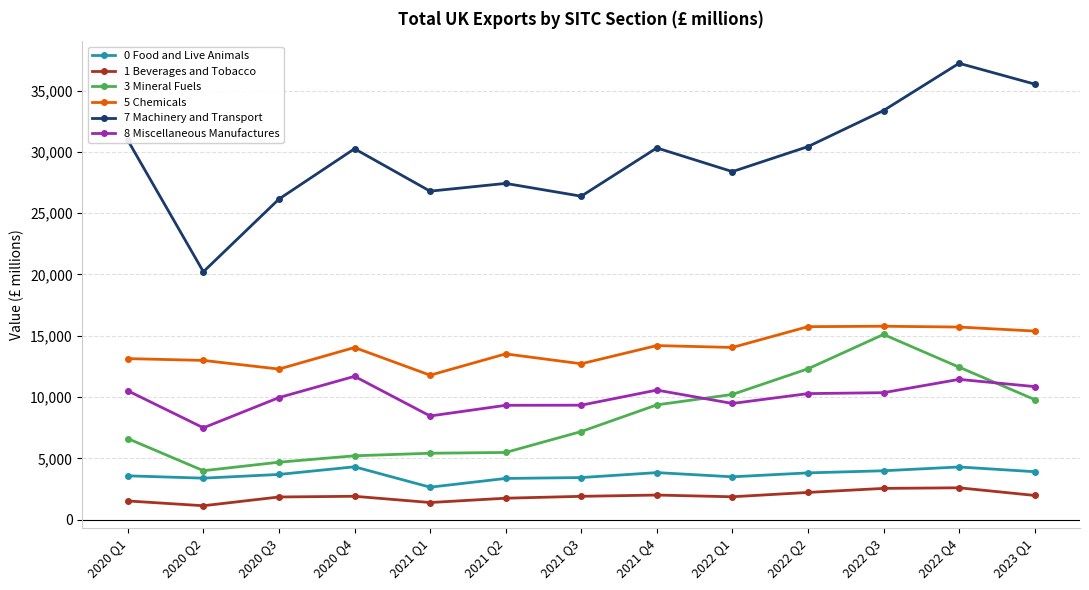

True or false: 5 Chemicals and 1 Beverages and Tobacco intersect in this chart.

False